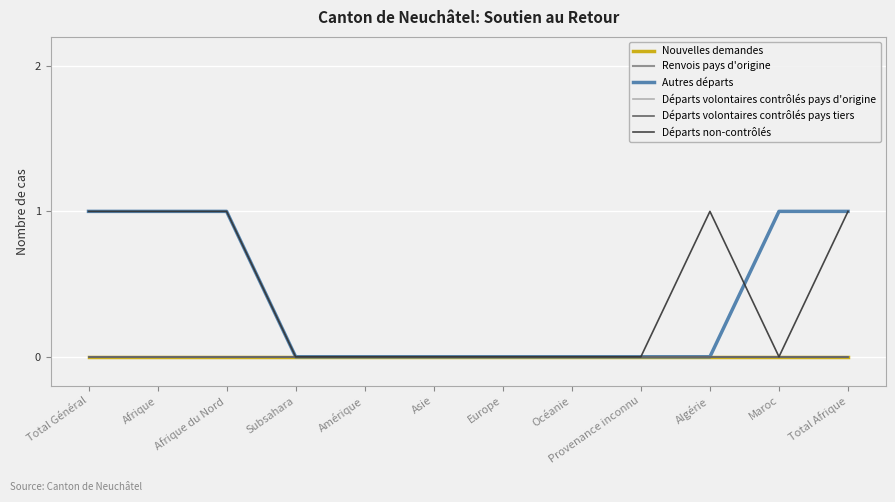

Does the chart have visible grid lines?

Yes